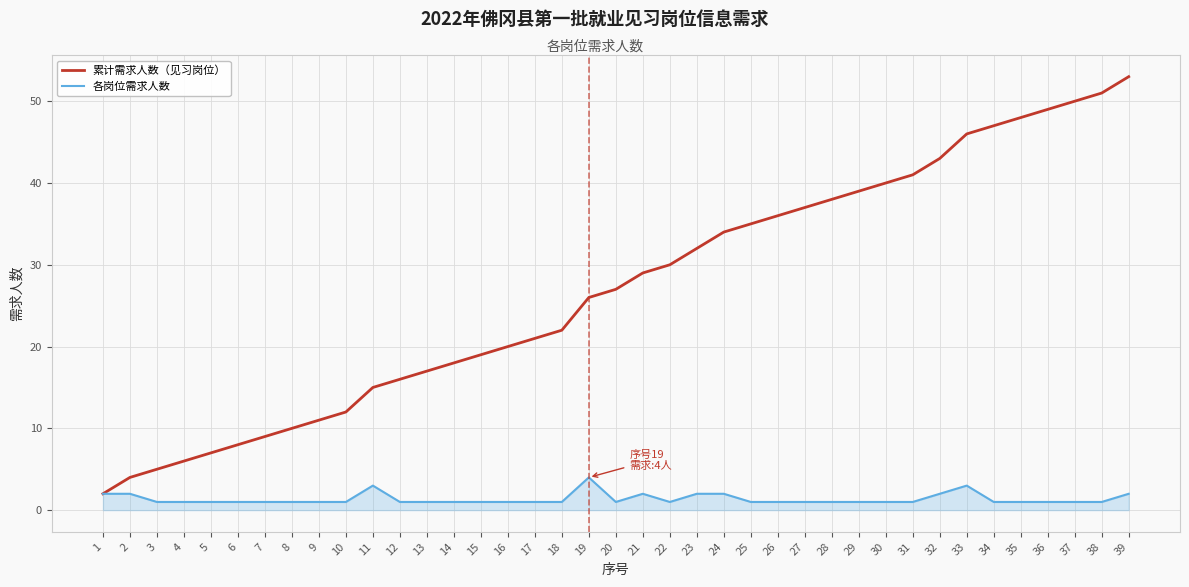

How many values in the 累计需求人数（见习岗位） series are below 27?

19